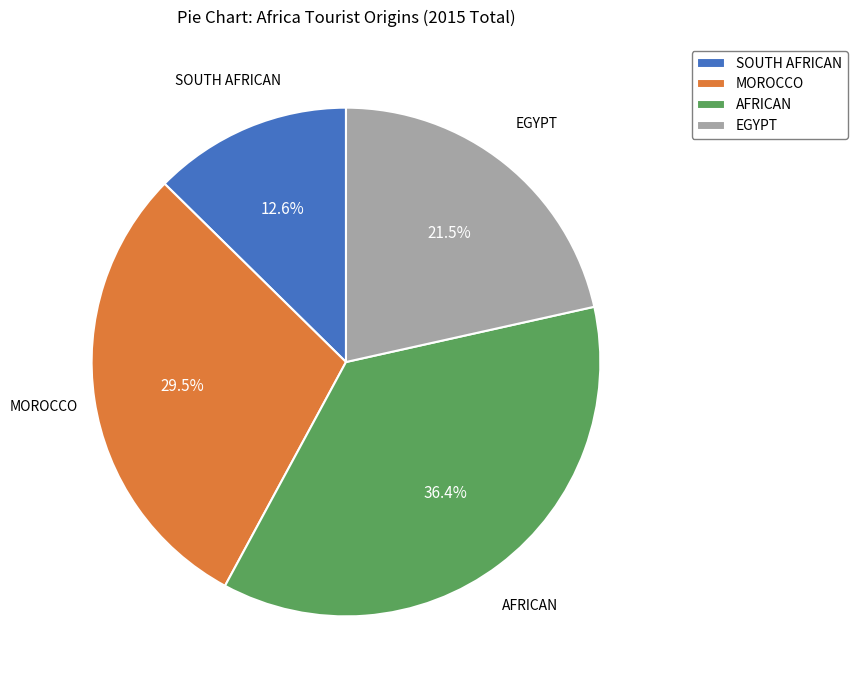

Which category has the biggest portion of the pie?

AFRICAN